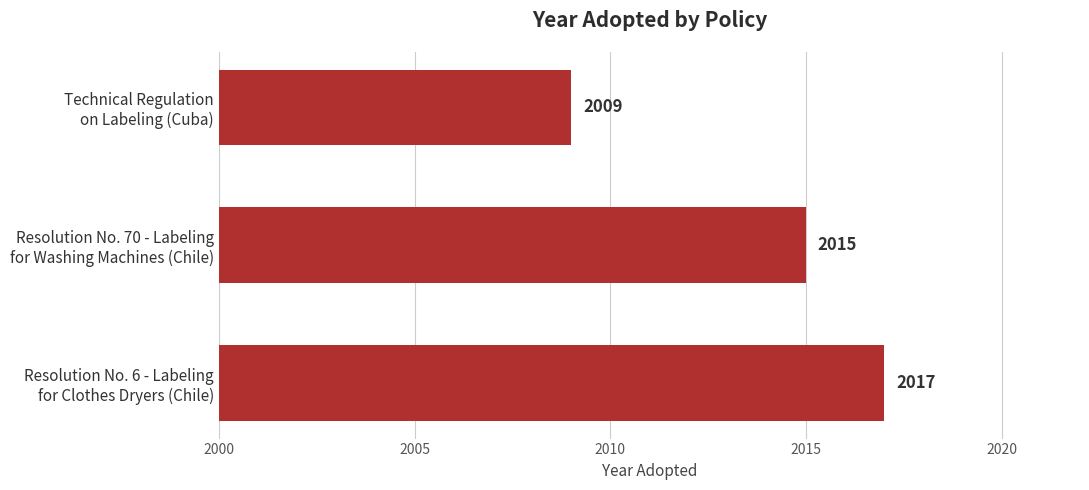

List the labels in order of value, largest first.

Resolution No. 6 - Labeling
for Clothes Dryers (Chile), Resolution No. 70 - Labeling
for Washing Machines (Chile), Technical Regulation
on Labeling (Cuba)